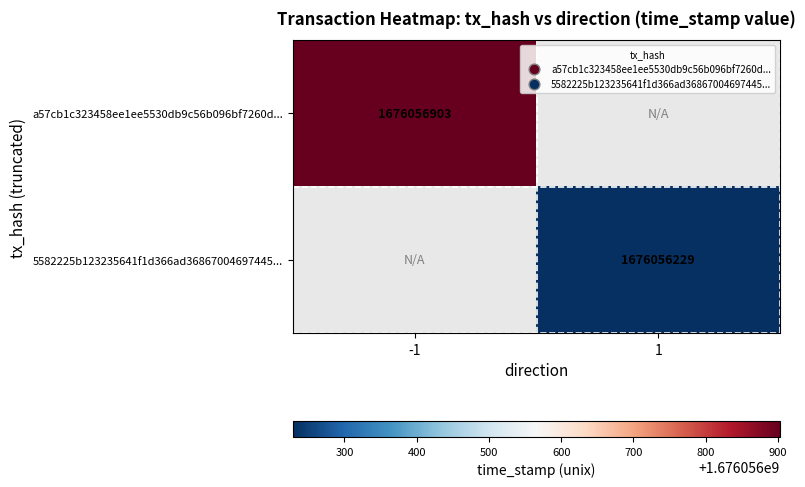

Reading right to left, transcribe all the data shown in this chart.

a57cb1c323458ee1ee5530db9c56b096bf7260d: 1676056903	-1
5582225b123235641f1d366ad36867004697445: 1676056229	1